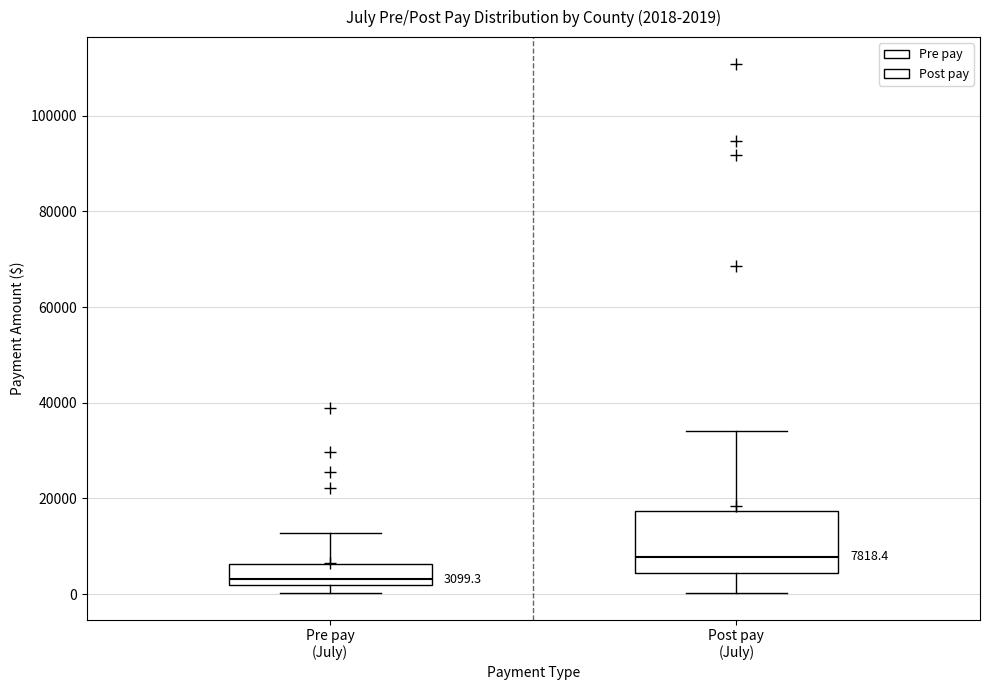

Which box's median line is the highest?

Post pay (July)